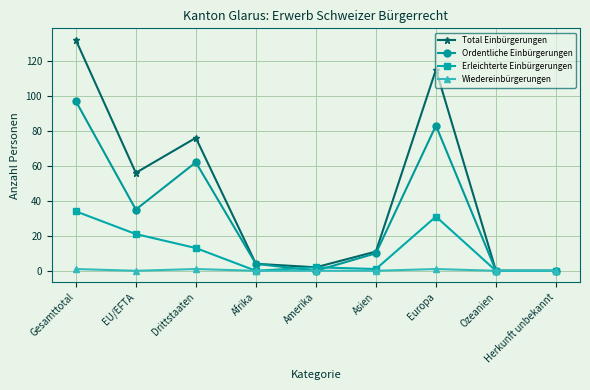

Which series changed the most between Afrika and Europa?

Total Einbürgerungen